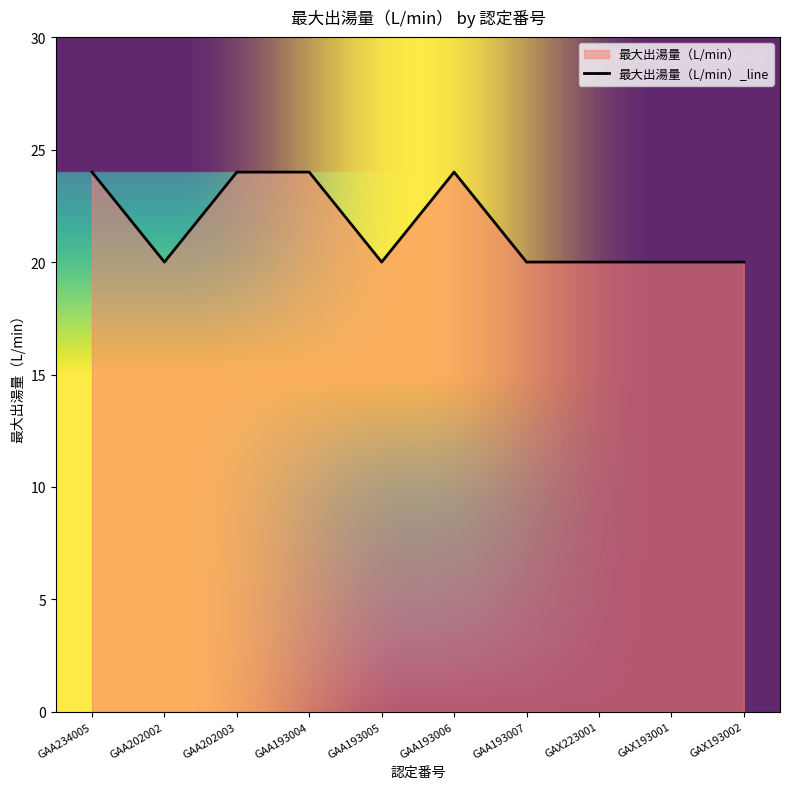

How many series are shown in this chart?

1